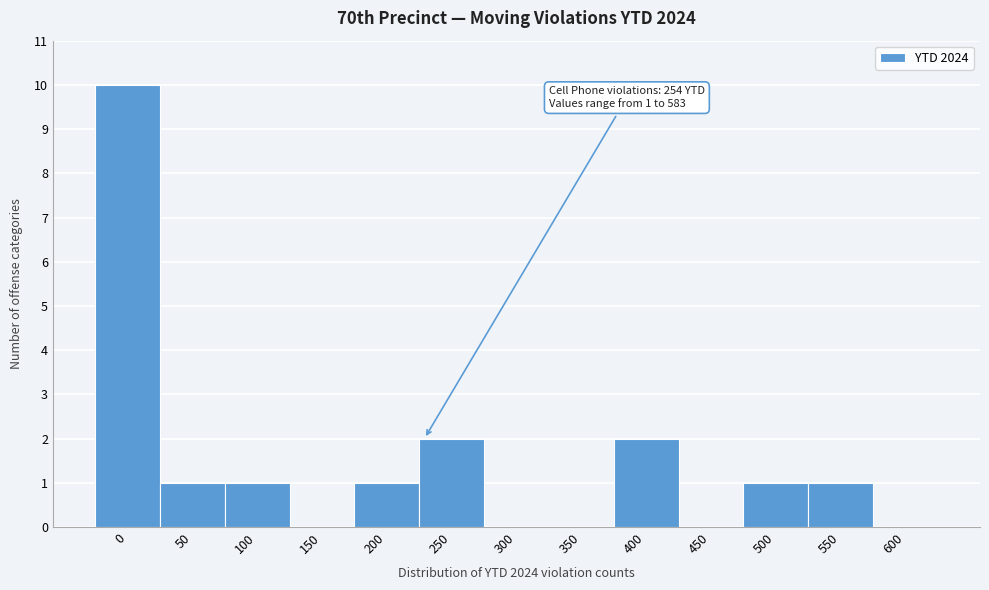

Reading left to right, transcribe all the data shown in this chart.

0=10	50=1	100=1	150=0	200=1	250=2	300=0	350=0	400=2	450=0	500=1	550=1	600=0